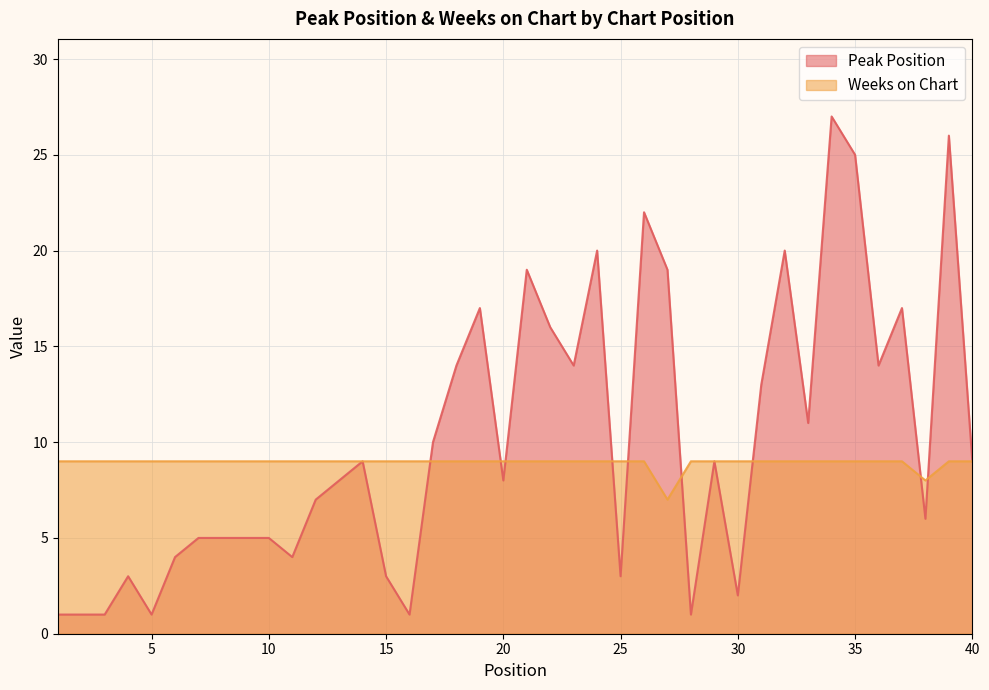

Reading right to left, transcribe all the data shown in this chart.

Peak Position: 40=9	39=26	38=6	37=17	36=14	35=25	34=27	33=11	32=20	31=13	30=2	29=9	28=1	27=19	26=22	25=3	24=20	23=14	22=16	21=19	20=8	19=17	18=14	17=10	16=1	15=3	14=9	13=8	12=7	11=4	10=5	9=5	8=5	7=5	6=4	5=1	4=3	3=1	2=1	1=1
Weeks on Chart: 40=9	39=9	38=8	37=9	36=9	35=9	34=9	33=9	32=9	31=9	30=9	29=9	28=9	27=7	26=9	25=9	24=9	23=9	22=9	21=9	20=9	19=9	18=9	17=9	16=9	15=9	14=9	13=9	12=9	11=9	10=9	9=9	8=9	7=9	6=9	5=9	4=9	3=9	2=9	1=9